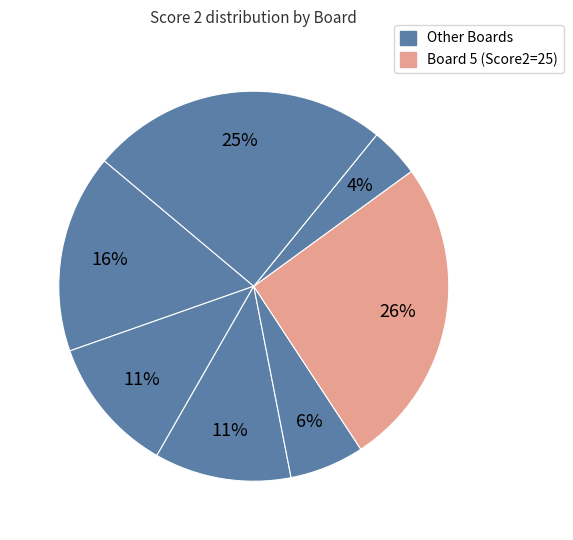

Which category has the biggest portion of the pie?

Board 5